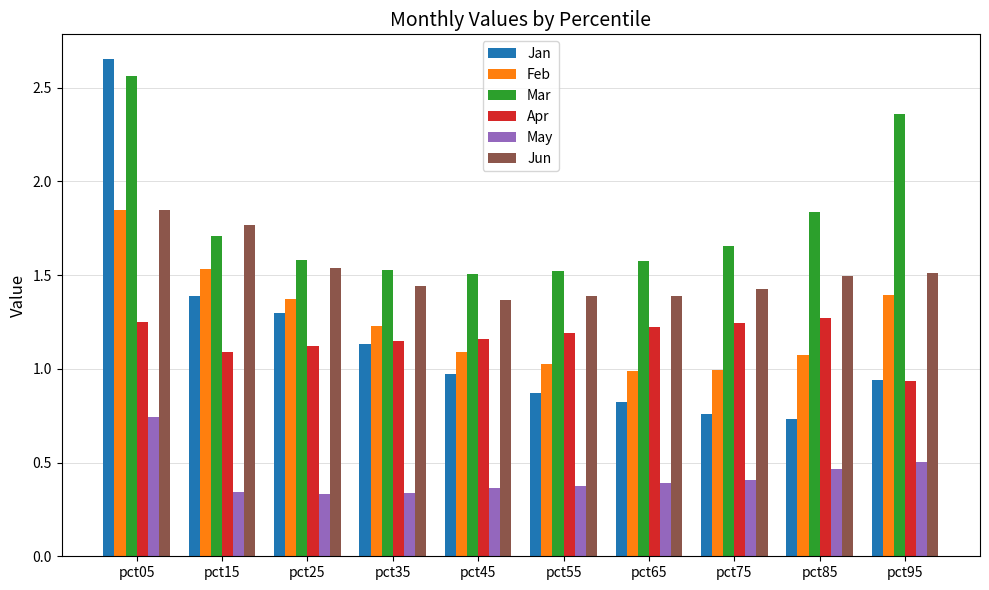

At which label does Mar reach its peak?

pct05